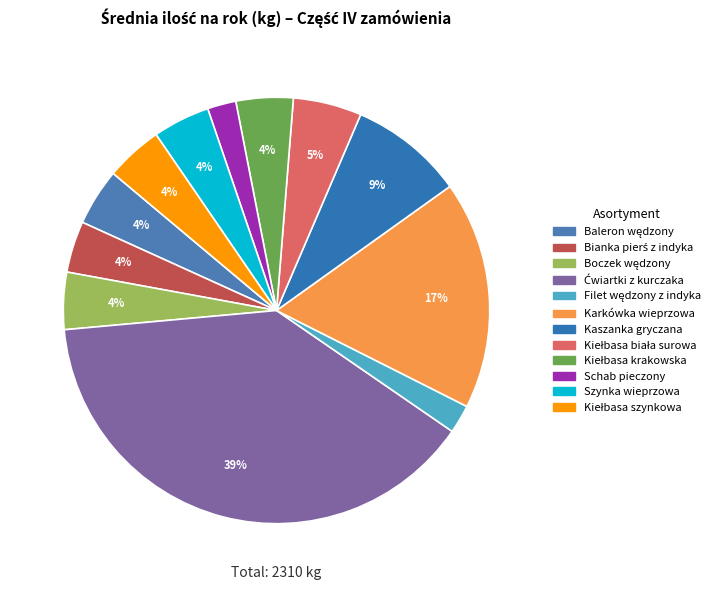

Count the number of slices in the pie.

12